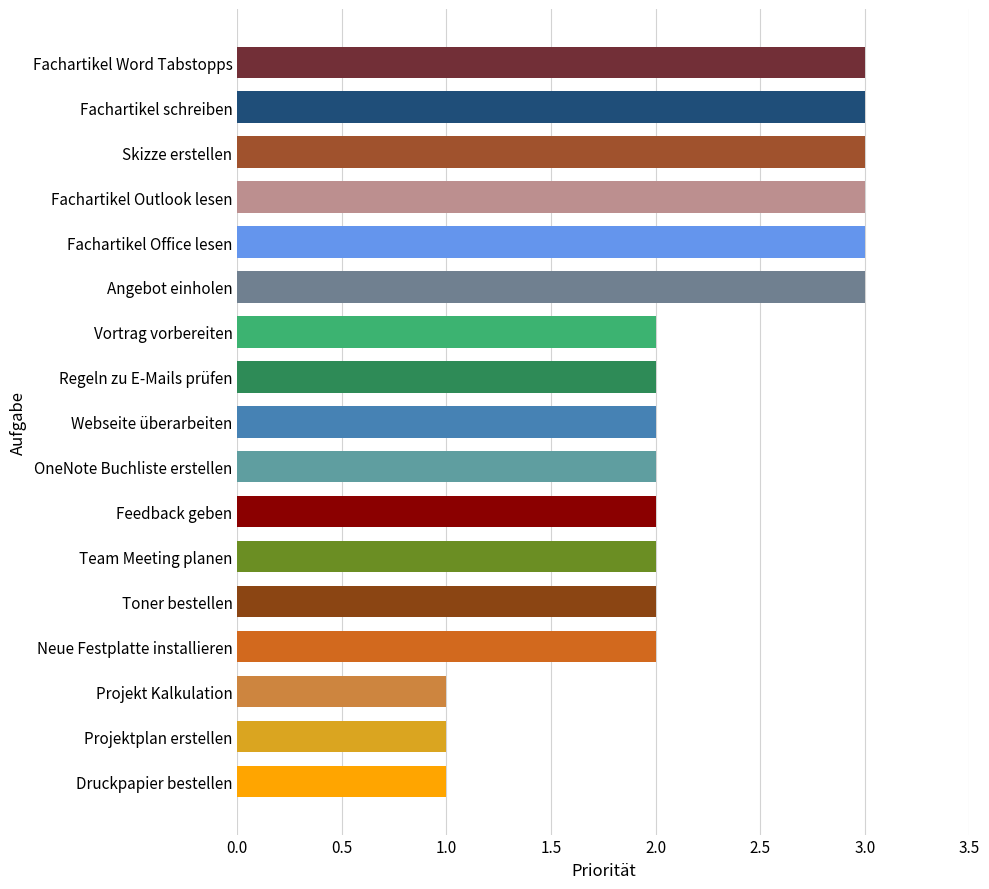

Reading bottom to top, transcribe all the data shown in this chart.

1	1	1	2	2	2	2	2	2	2	2	3	3	3	3	3	3